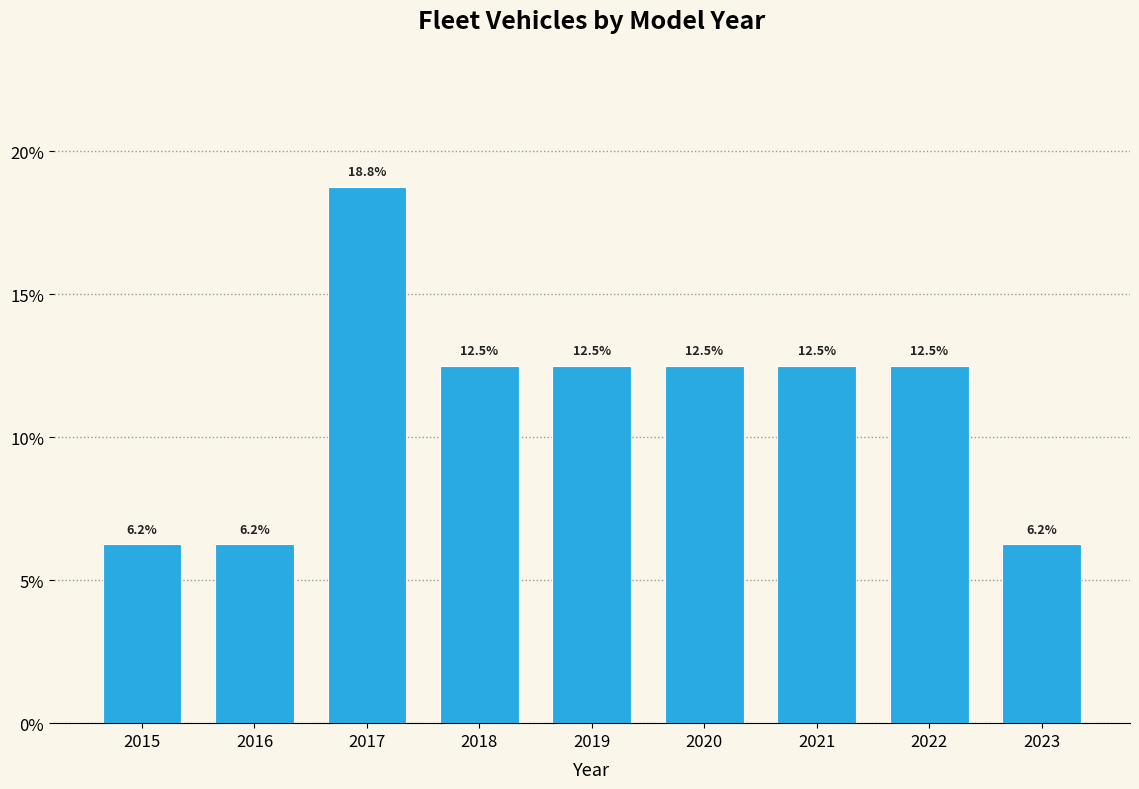

The value at 2017 is 18.8. True or false?

True